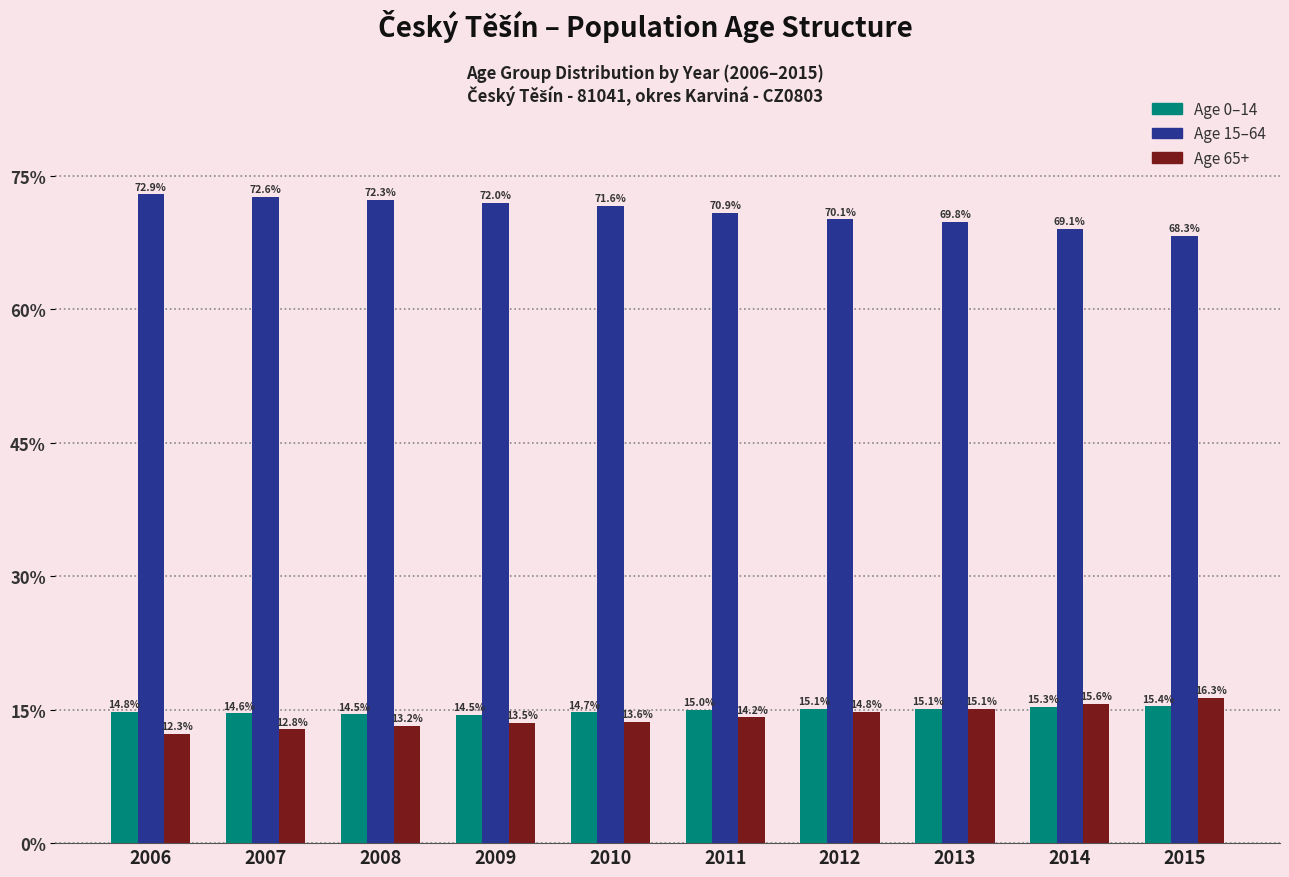

Reading left to right, transcribe all the data shown in this chart.

Age 0–14: 2006=14.8	2007=14.6	2008=14.5	2009=14.5	2010=14.7	2011=15.0	2012=15.1	2013=15.1	2014=15.3	2015=15.4
Age 15–64: 2006=72.9	2007=72.6	2008=72.3	2009=72.0	2010=71.6	2011=70.9	2012=70.1	2013=69.8	2014=69.1	2015=68.3
Age 65+: 2006=12.3	2007=12.8	2008=13.2	2009=13.5	2010=13.6	2011=14.2	2012=14.8	2013=15.1	2014=15.6	2015=16.3